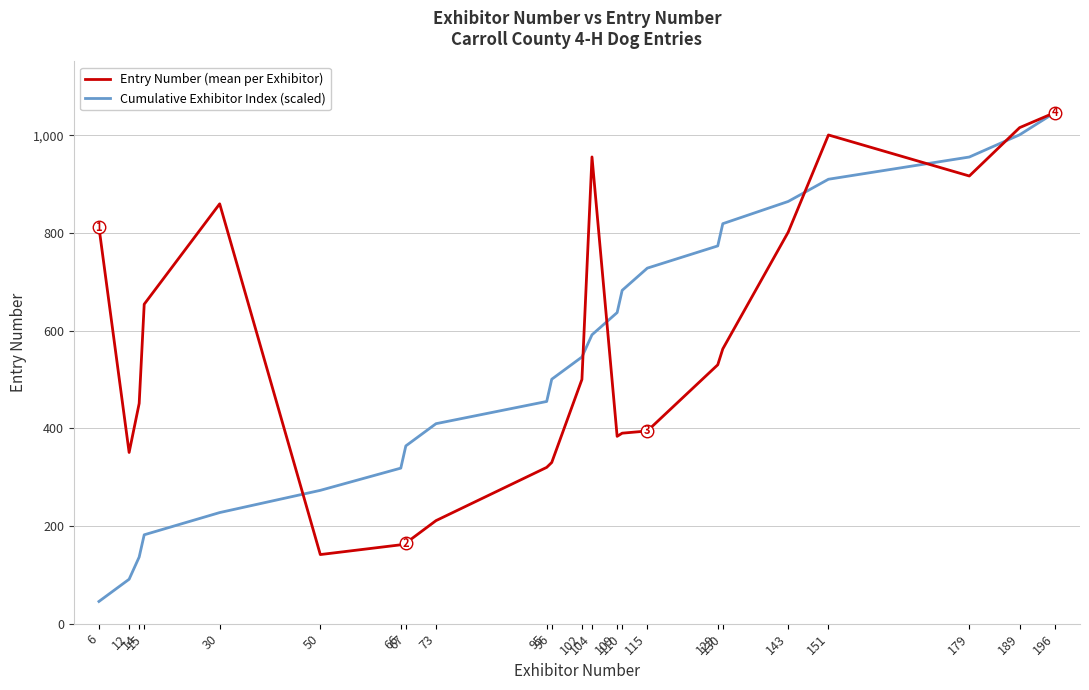

True or false: Cumulative Exhibitor Index (scaled) has more than 1 points higher than both neighbors.

False